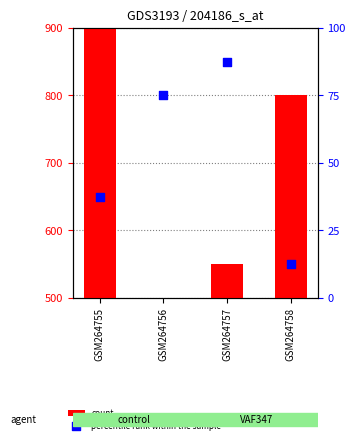

Which series contains the highest Y value?

count